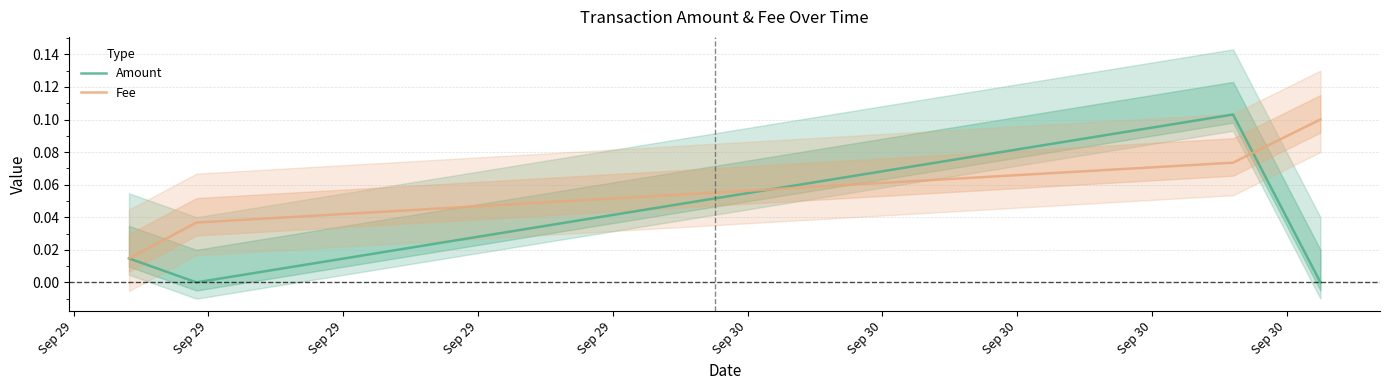

Which series has the largest range (max minus min)?

Amount